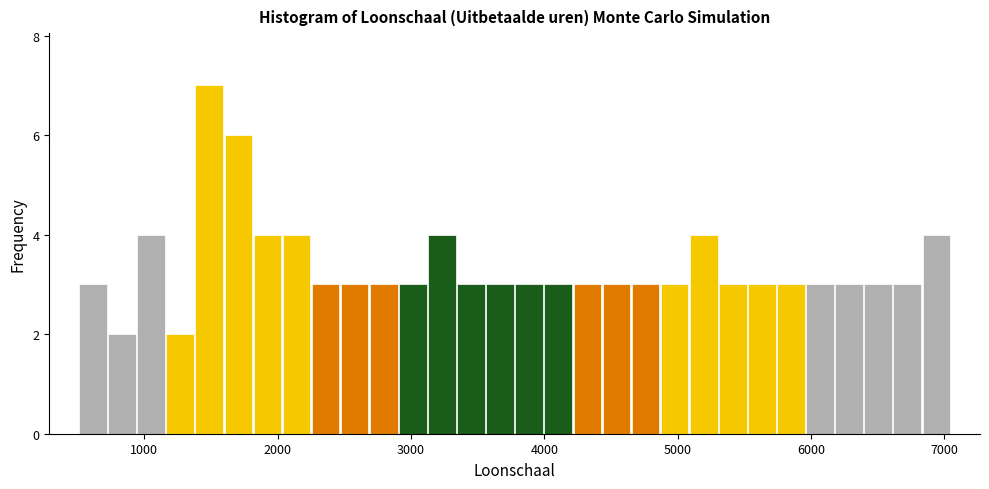

Around what value on the x-axis is the tallest bar? Give the approximate position of its centre, as read against the axis.

1500